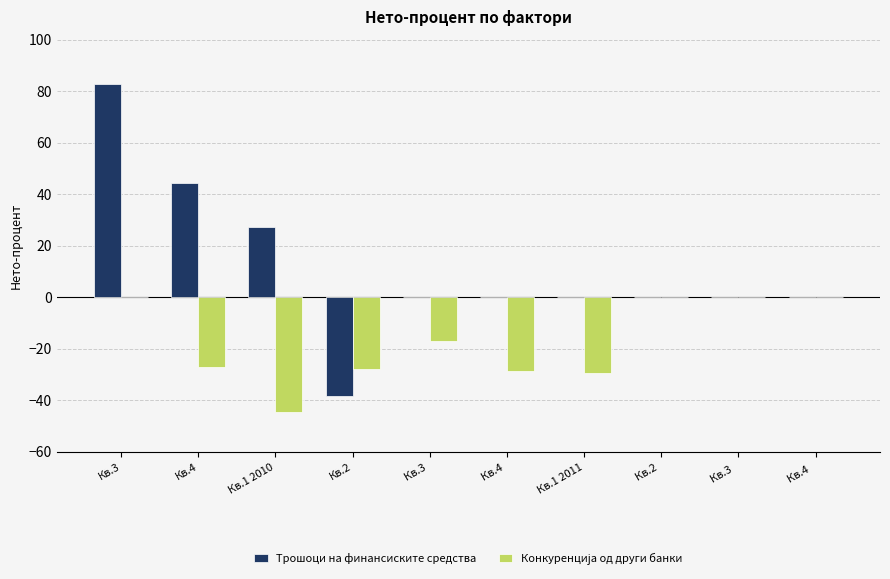

What is the greatest value displayed?

82.7